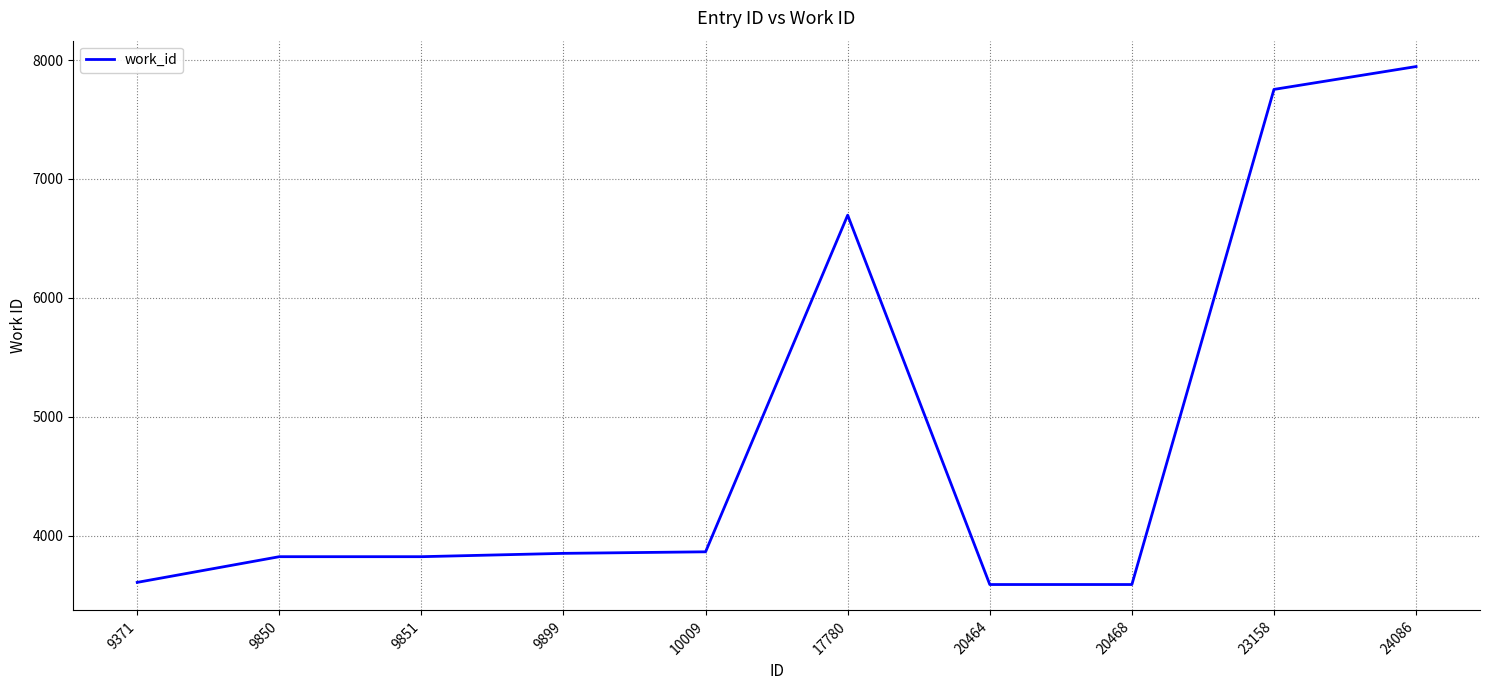

How many lines are shown in the chart?

1